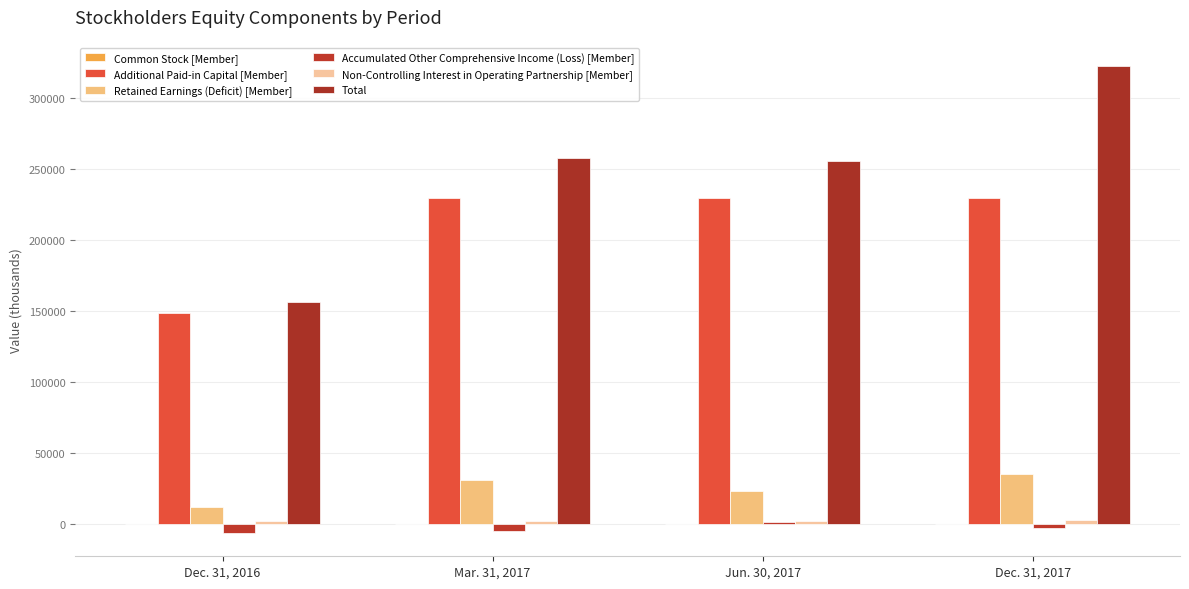

What is the lowest value of the Additional Paid-in Capital [Member] series?

148457